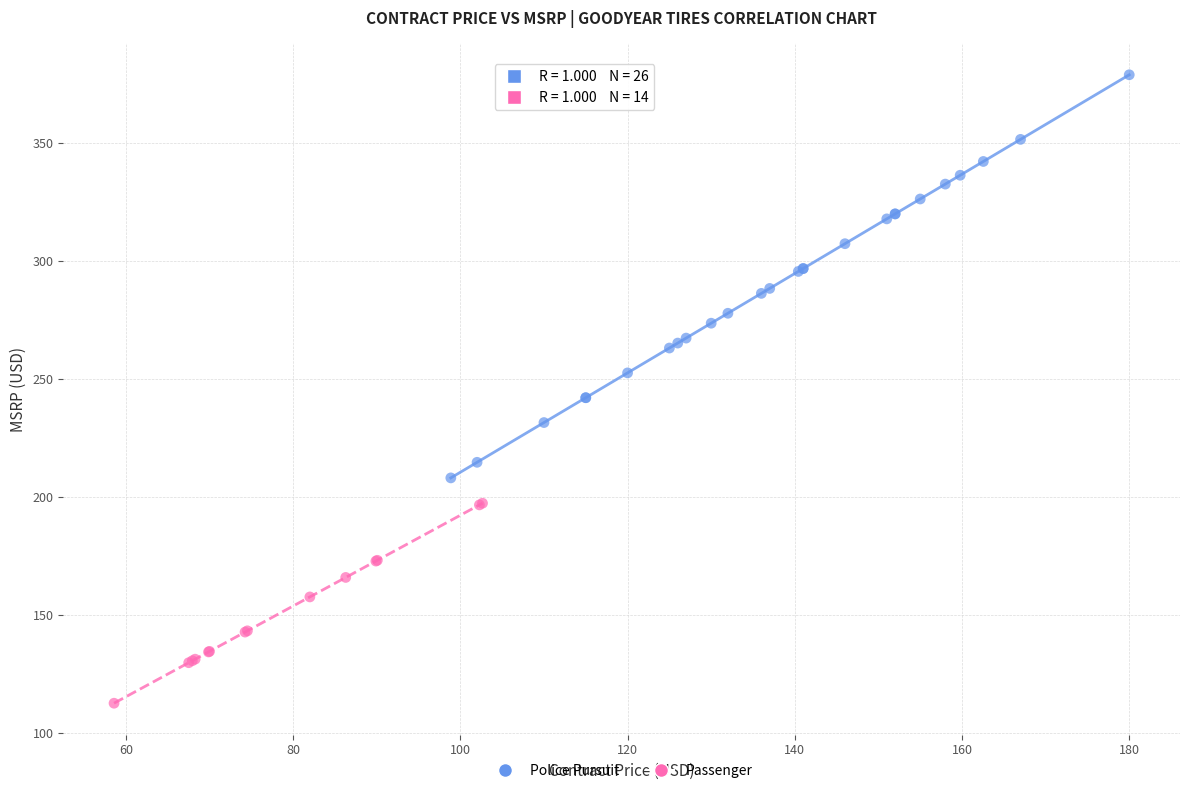

Which series contains the lowest Y value?

Passenger